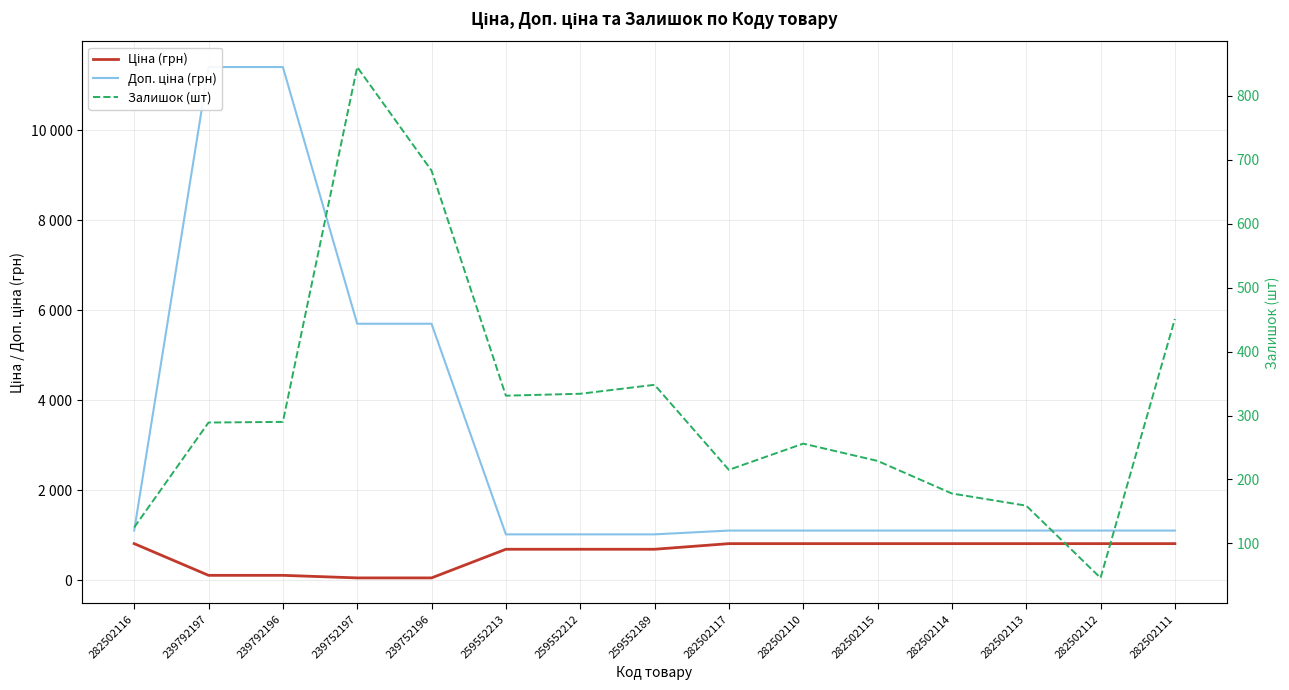

Reading left to right, list all the values displayed in this chart.

Ціна (грн): 818.5	114.1	114.1	57.0	57.0	693.7	693.7	693.7	818.5	818.5	818.5	818.5	818.5	818.5	818.5
Доп. ціна (грн): 1109.2	11410.0	11410.0	5705.0	5705.0	1024.6	1024.6	1024.6	1109.2	1109.2	1109.2	1109.2	1109.2	1109.2	1109.2
Залишок (шт): 125.0	289.0	290.0	845.0	683.0	331.0	334.0	348.0	215.0	256.0	229.0	178.0	159.0	46.0	451.0